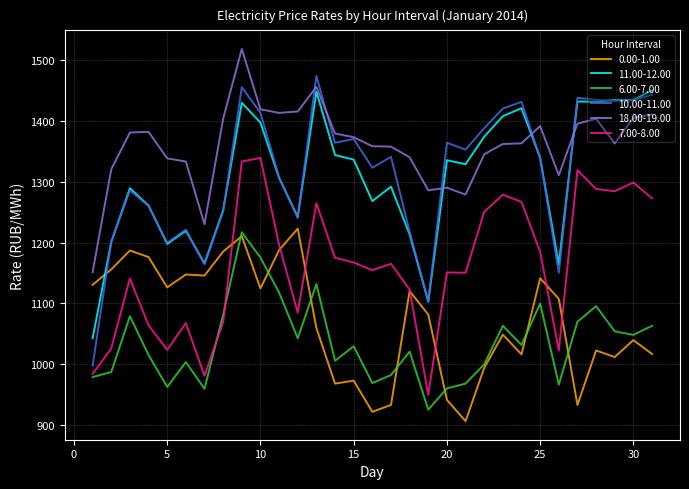

What is the difference between the maximum and minimum values in the 10.00-11.00 series?

475.9